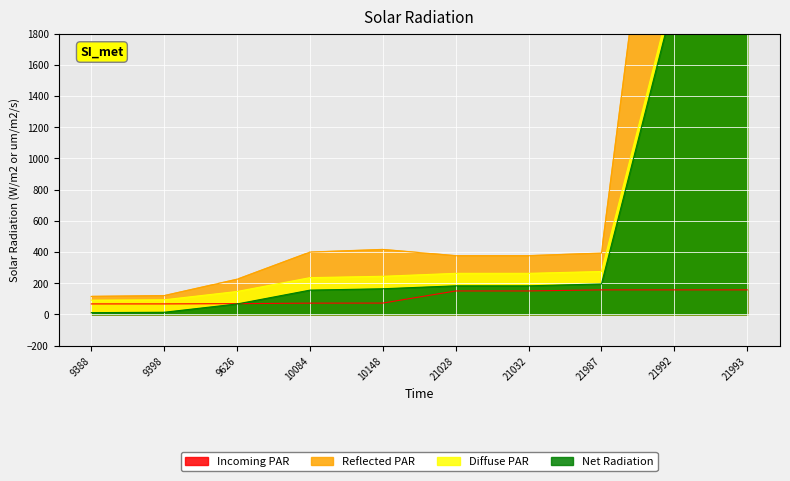

What is the maximum value shown in the chart?

4060.0